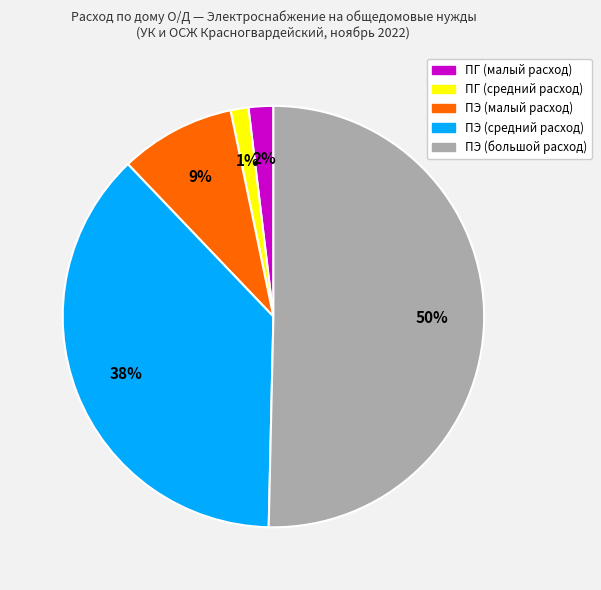

What percentage is the ПЭ (средний расход) slice, to the nearest percent?

38%